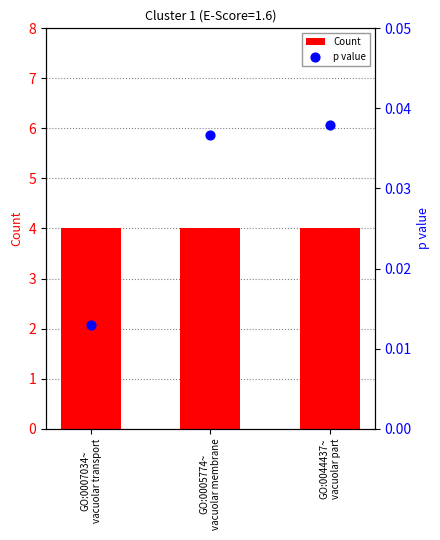

What are all the series names shown in the legend?

Count, p value